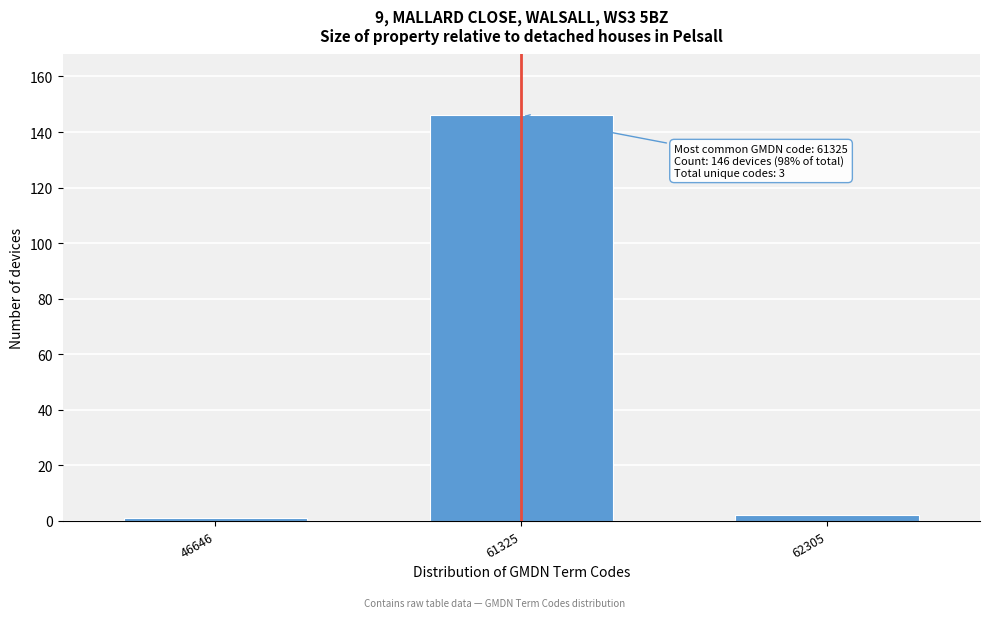

Reading left to right, transcribe all the data shown in this chart.

46646=1	61325=146	62305=2